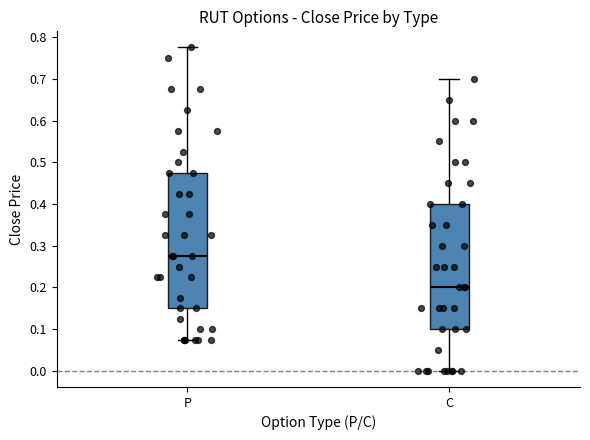

Which box has the highest median line?

P